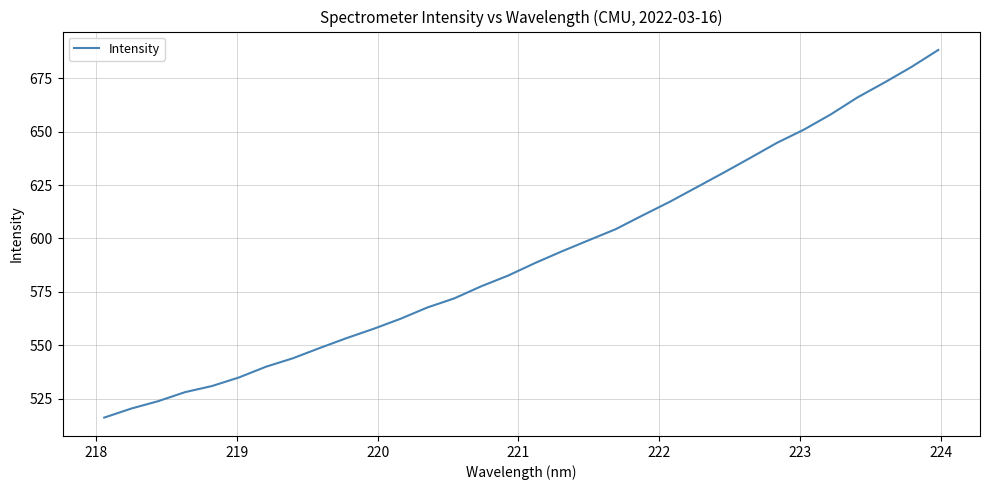

What is the difference between the maximum and minimum values?

172.2